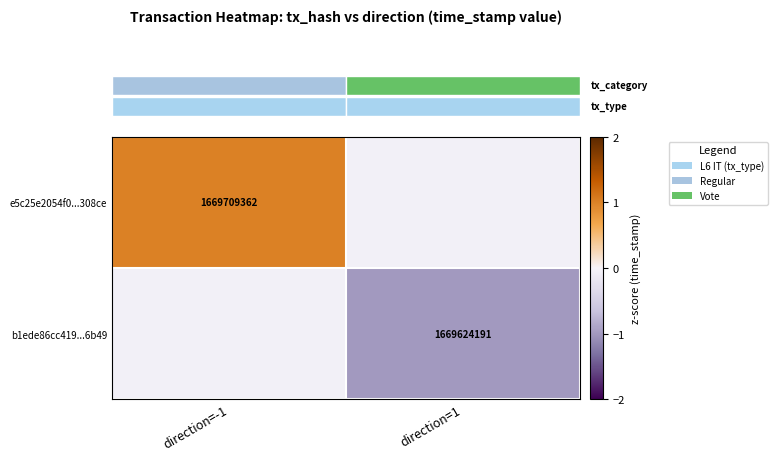

How many distinct data groups are displayed?

2